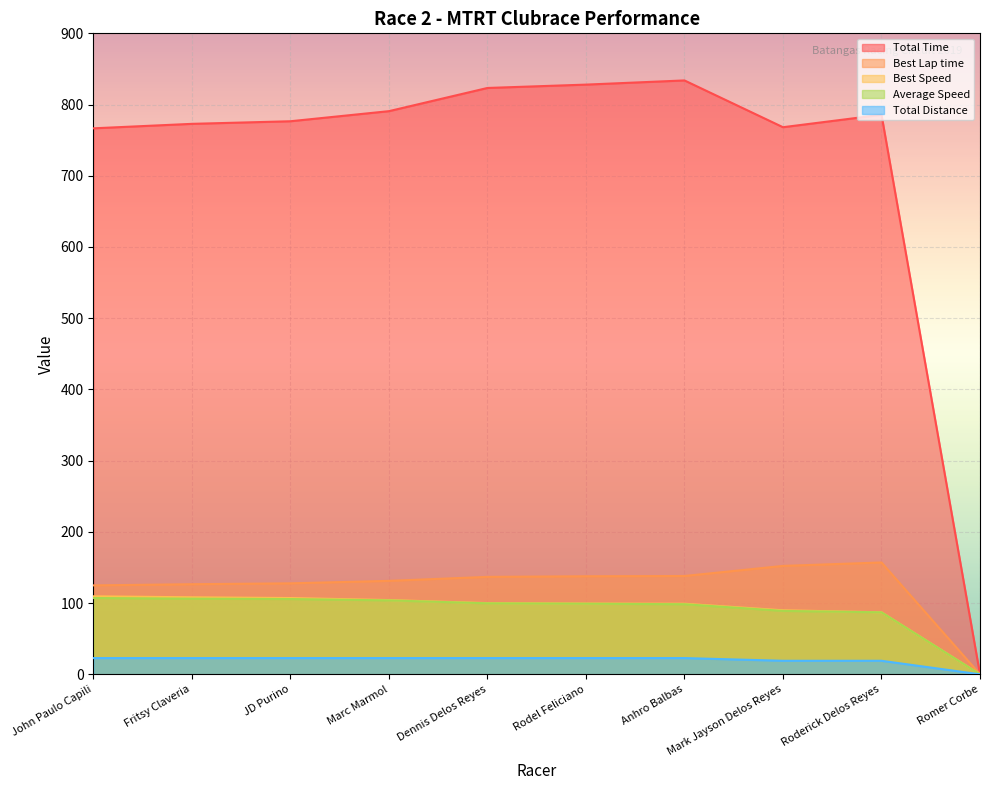

Reading right to left, transcribe all the data shown in this chart.

Total Time: 0.0	785.7	768.2	833.9	828.0	823.3	790.7	776.6	772.9	766.6
Best Lap time: 0.0	157.0	152.2	138.0	137.7	136.8	131.2	127.7	126.5	124.9
Best Speed: 0.0	87.1	89.9	99.1	99.4	100.0	104.3	107.1	108.1	109.5
Average Speed: 0.0	87.1	89.0	98.4	99.1	99.7	103.8	105.7	106.2	107.1
Total Distance: 0.0	19.0	19.0	22.8	22.8	22.8	22.8	22.8	22.8	22.8